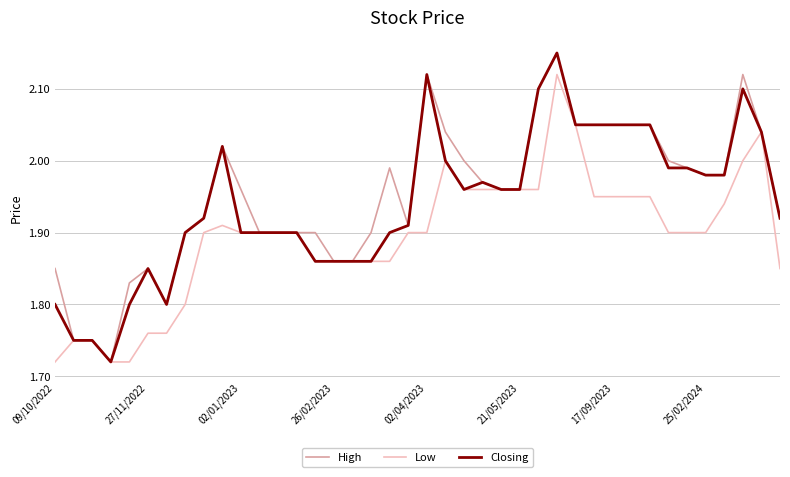

List the series in order of their overall mean, highest first.

High, Closing, Low